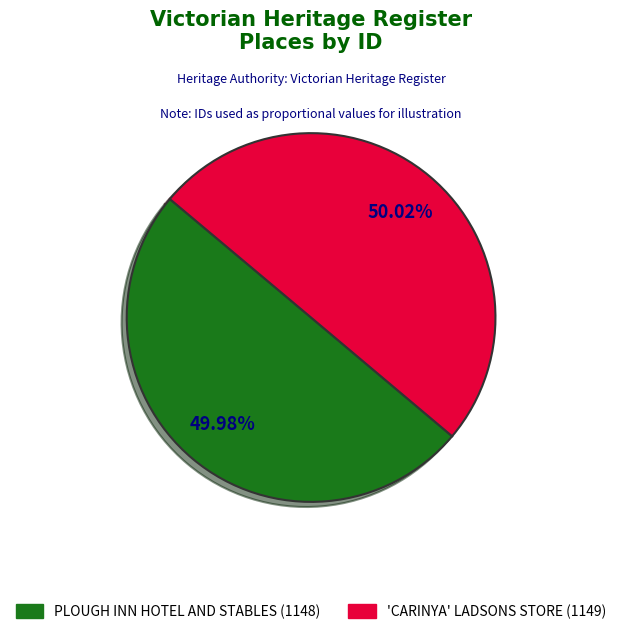

Approximately how many times larger is the value at 'CARINYA' LADSONS STORE compared to PLOUGH INN HOTEL AND STABLES?

1.0